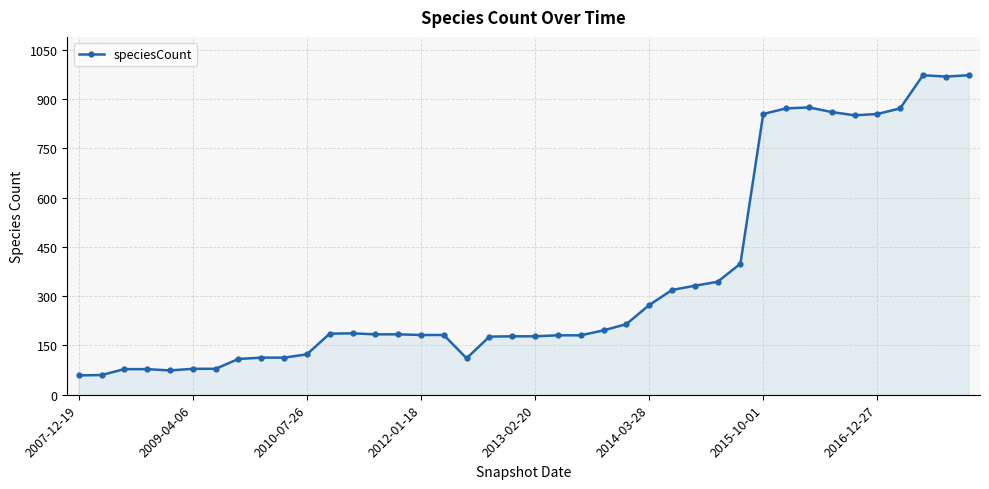

What is the value of the 5th point from the left?

74